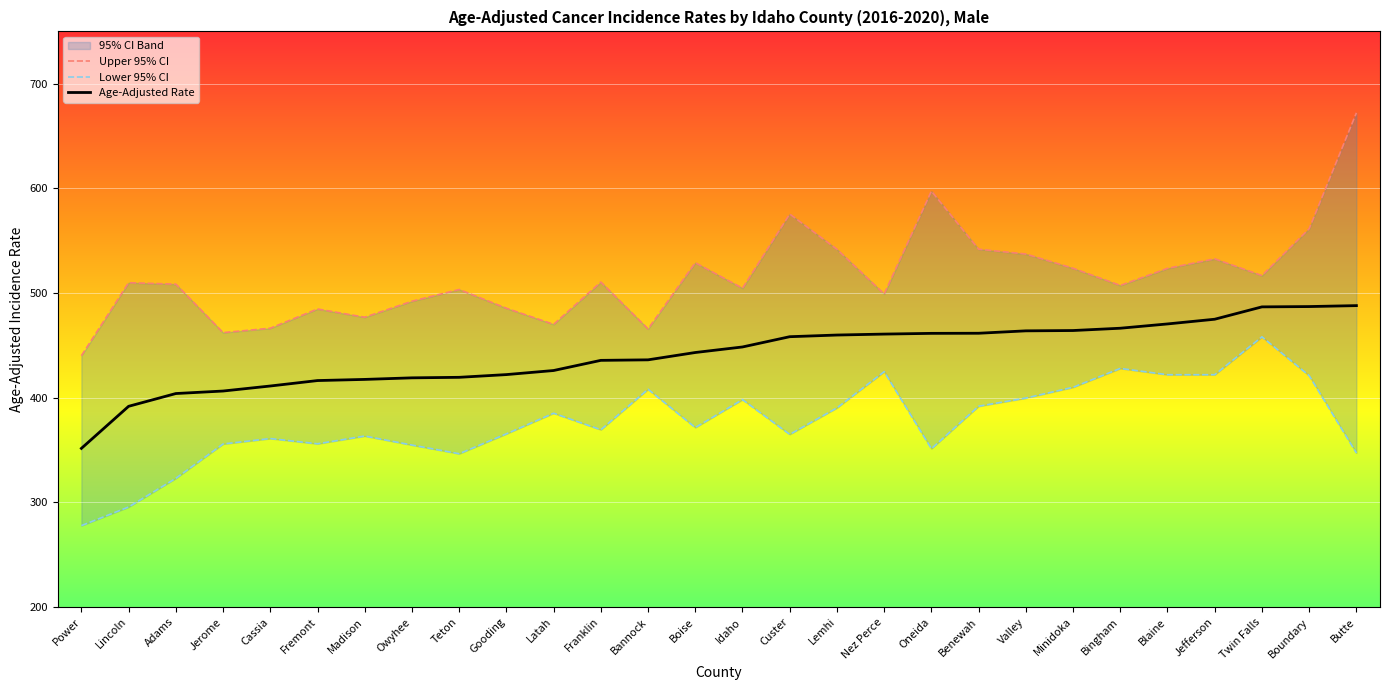

What is the minimum value shown in the chart?

277.8